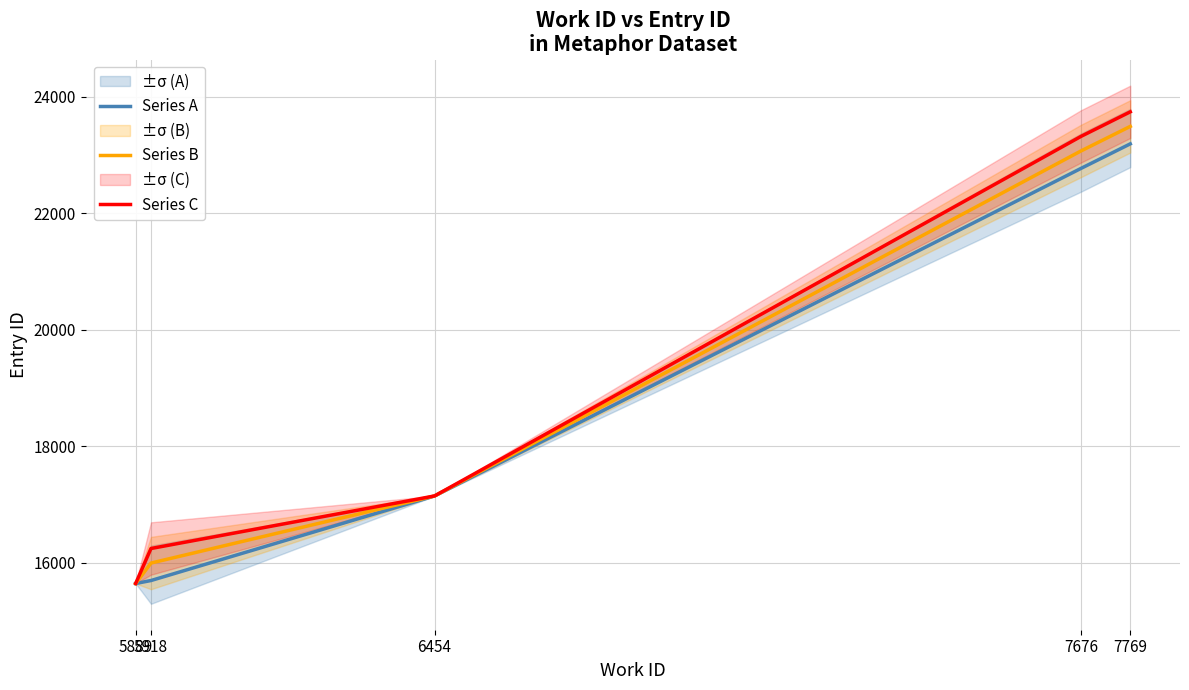

At 7769, list the series in order from largest to smallest.

Series C, Series B, Series A